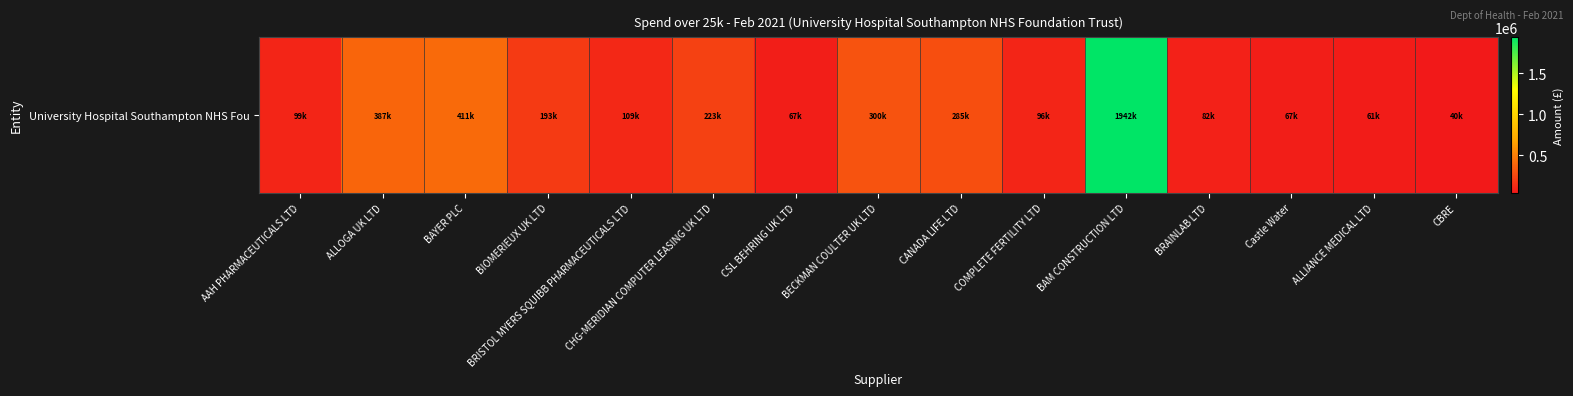

The chart shows a value of 67474.4 at Castle Water. True or false?

True